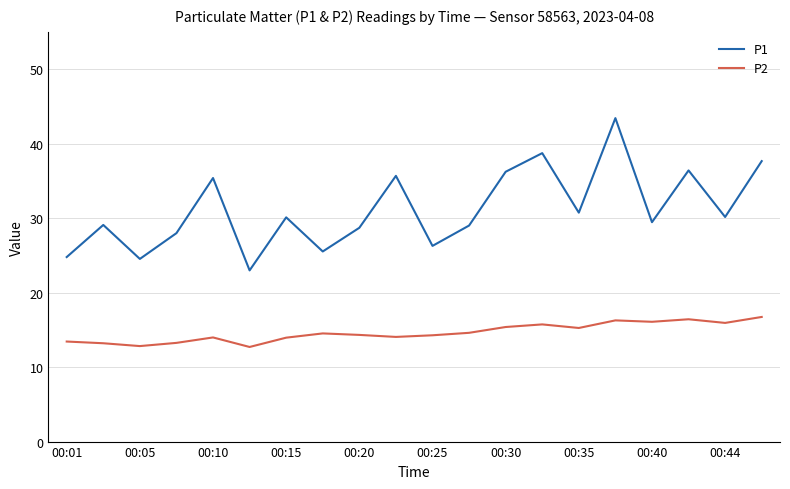

Count the number of data series in this chart.

2